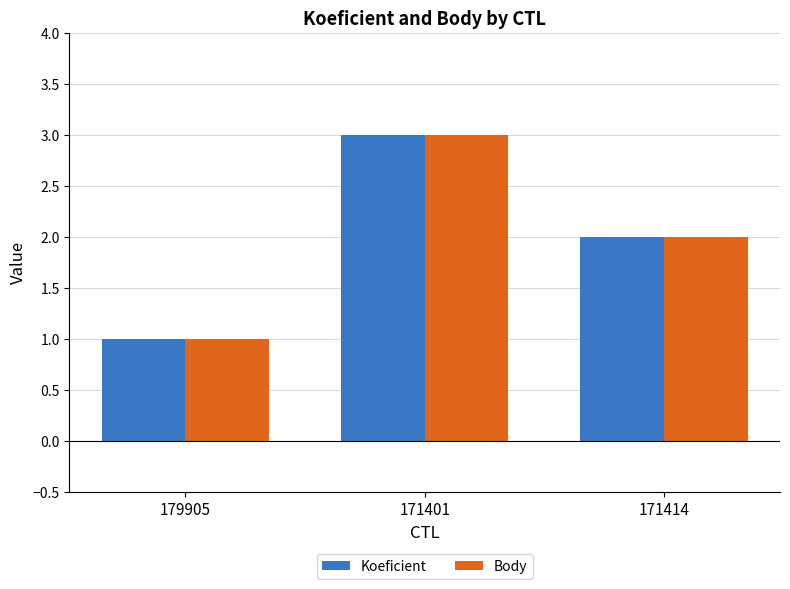

The value of Koeficient at 179905 is 0. True or false?

False